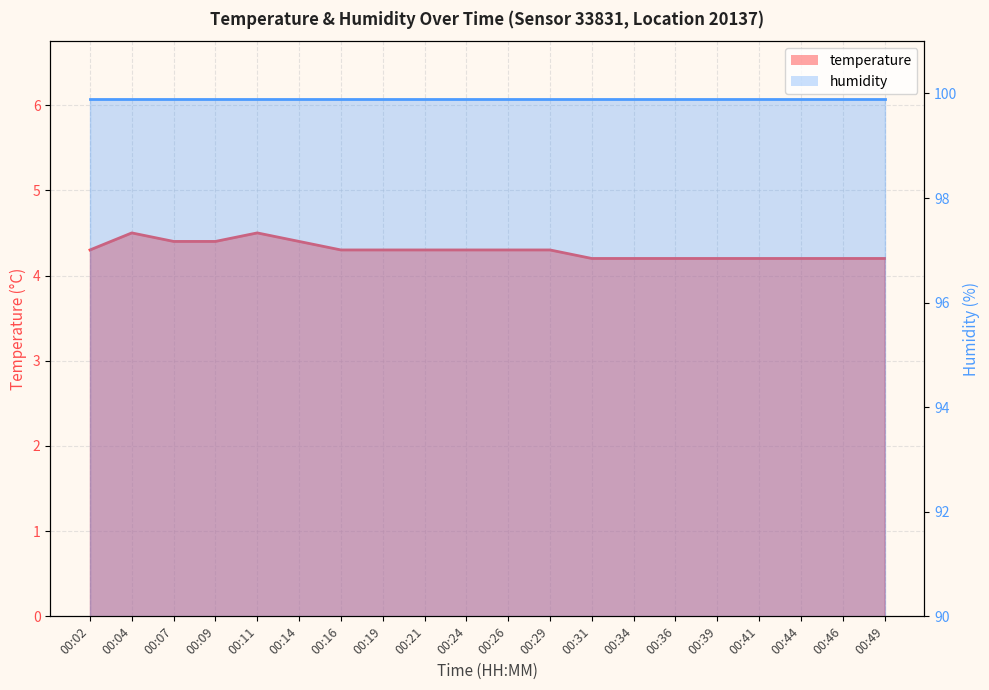

What is the ratio of the value at 00:11 to the value at 00:09?

1.0